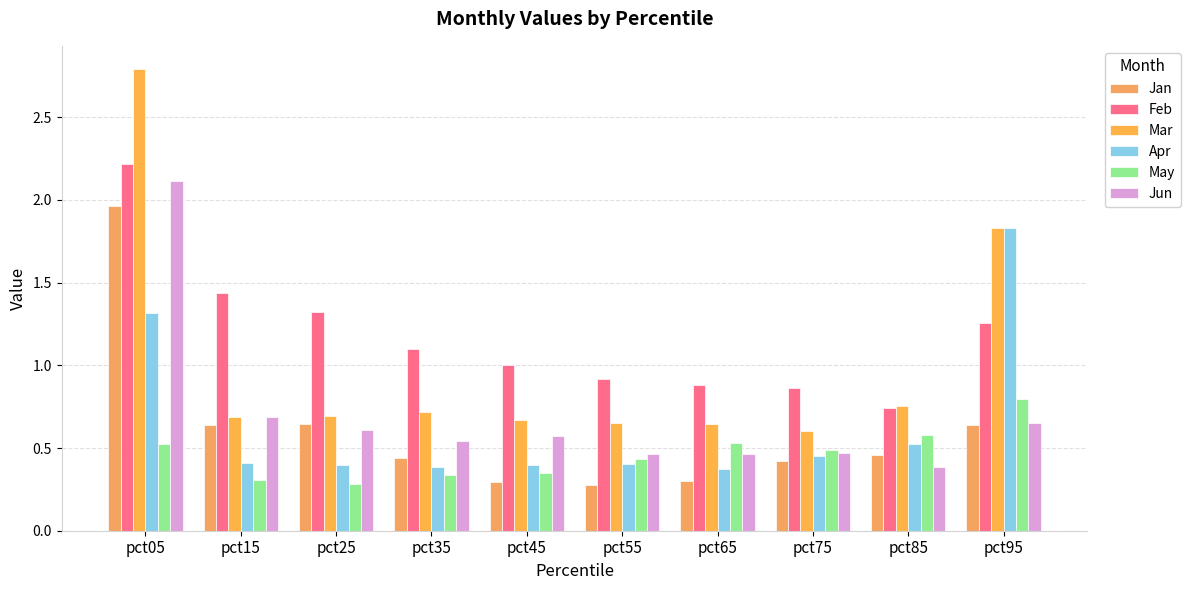

At which category is the sum across all series the highest?

pct05